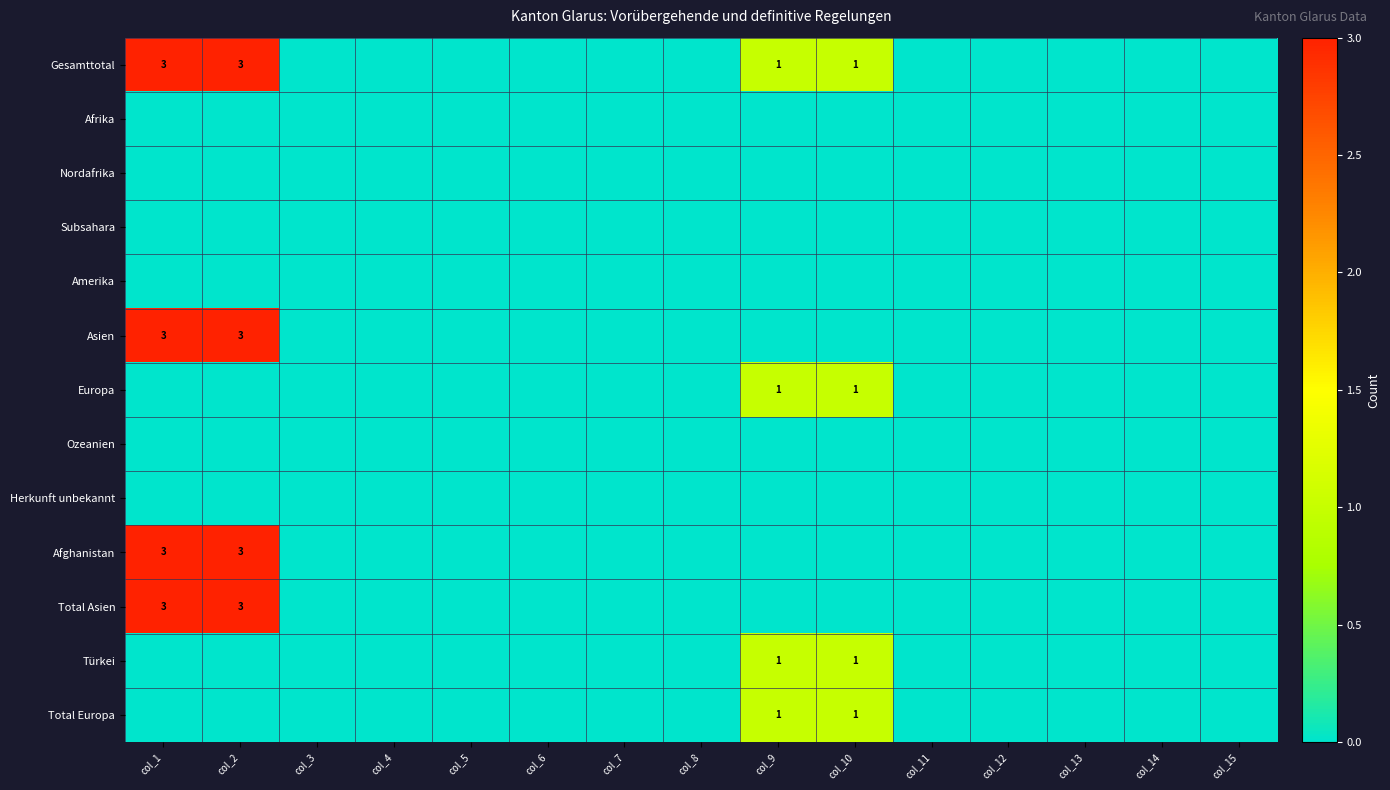

The value of Total Europa at col_10 is 1. True or false?

True